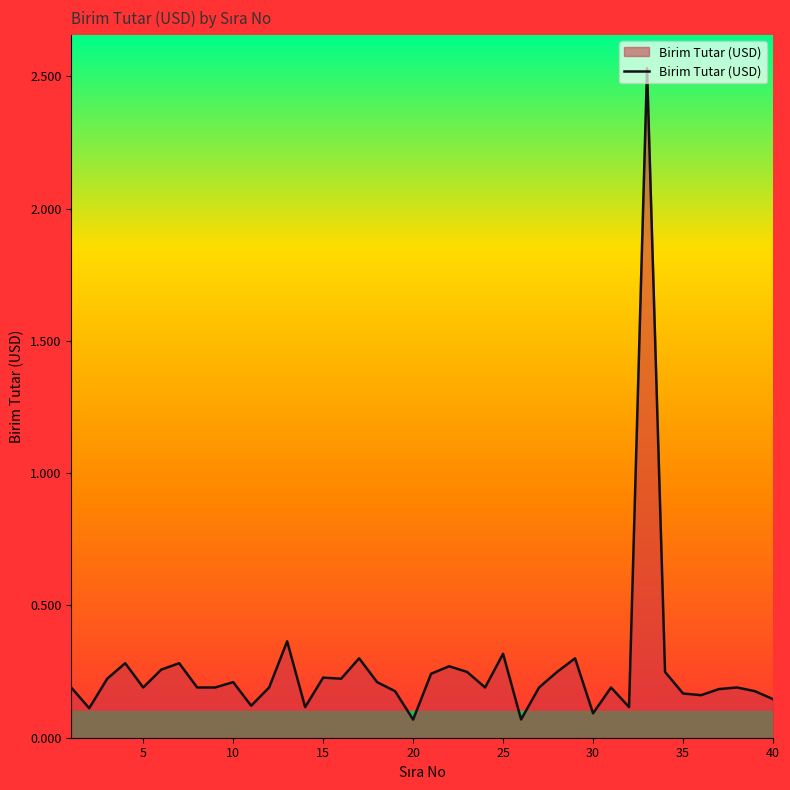

How many lines are shown in the chart?

1